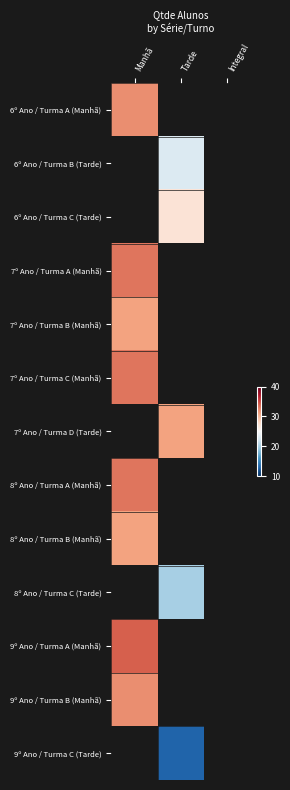

At how many categories does at least one series exceed 14?

2